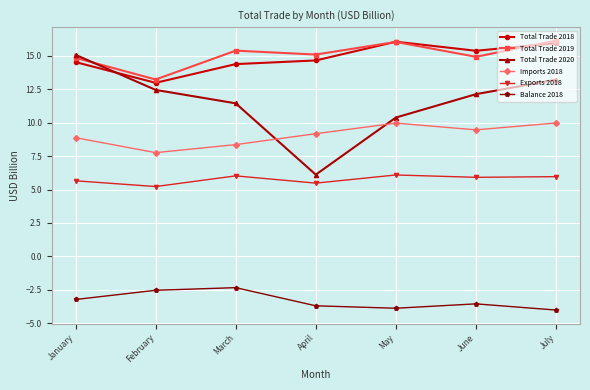

Count the number of data series in this chart.

6